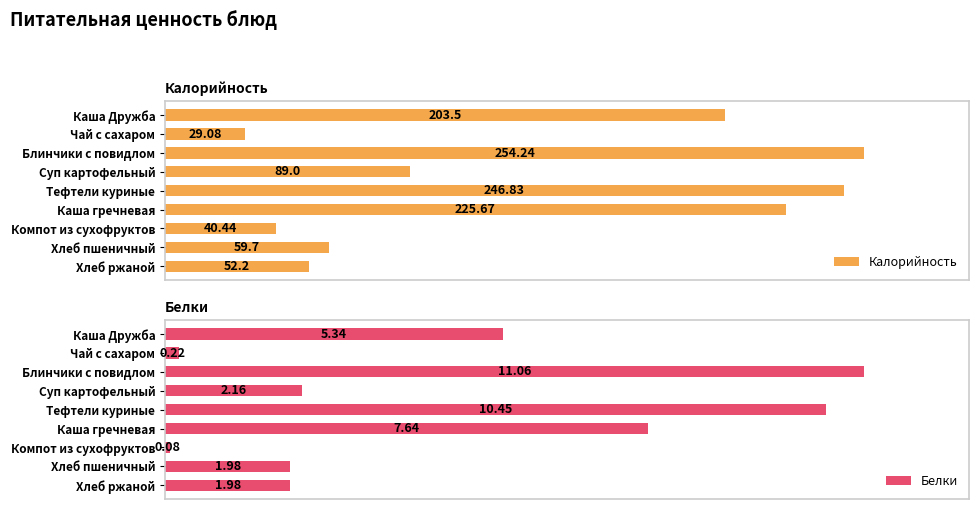

At which label is Калорийность closest to 141?

Суп картофельный